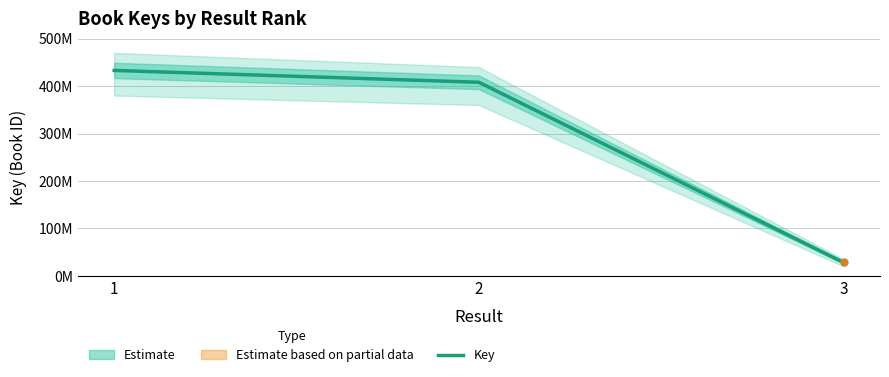

What is the value of the 2nd point from the left?

408028970